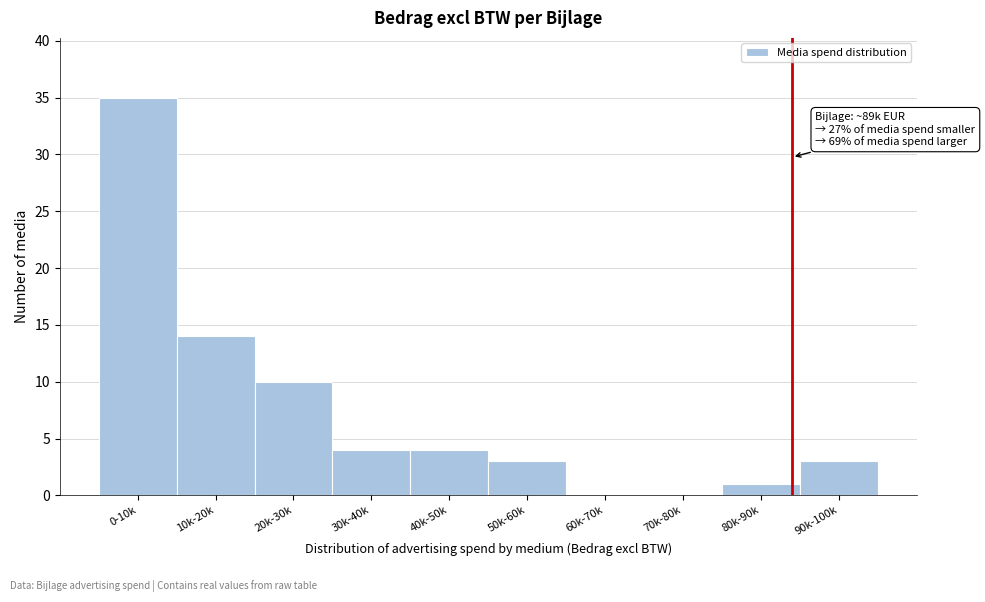

What is the sum of all values?

74